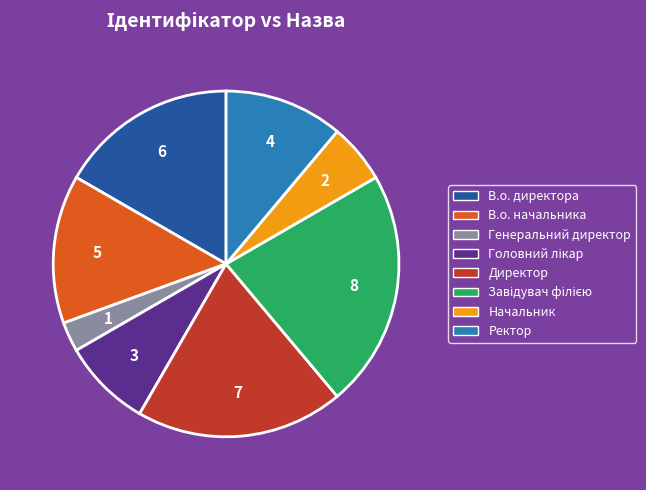

Count the number of slices in the pie.

8